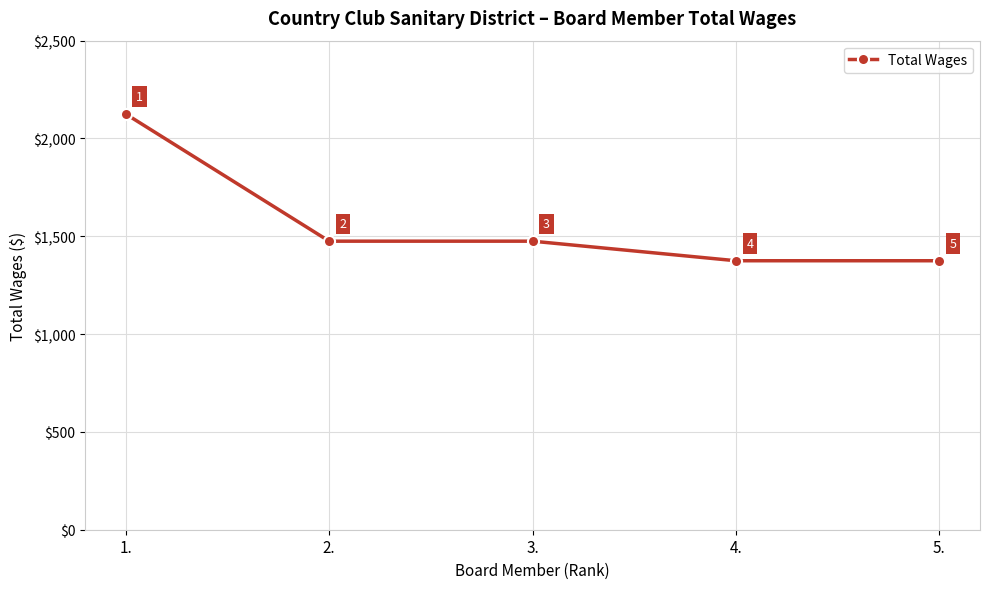

Count the number of data series in this chart.

1